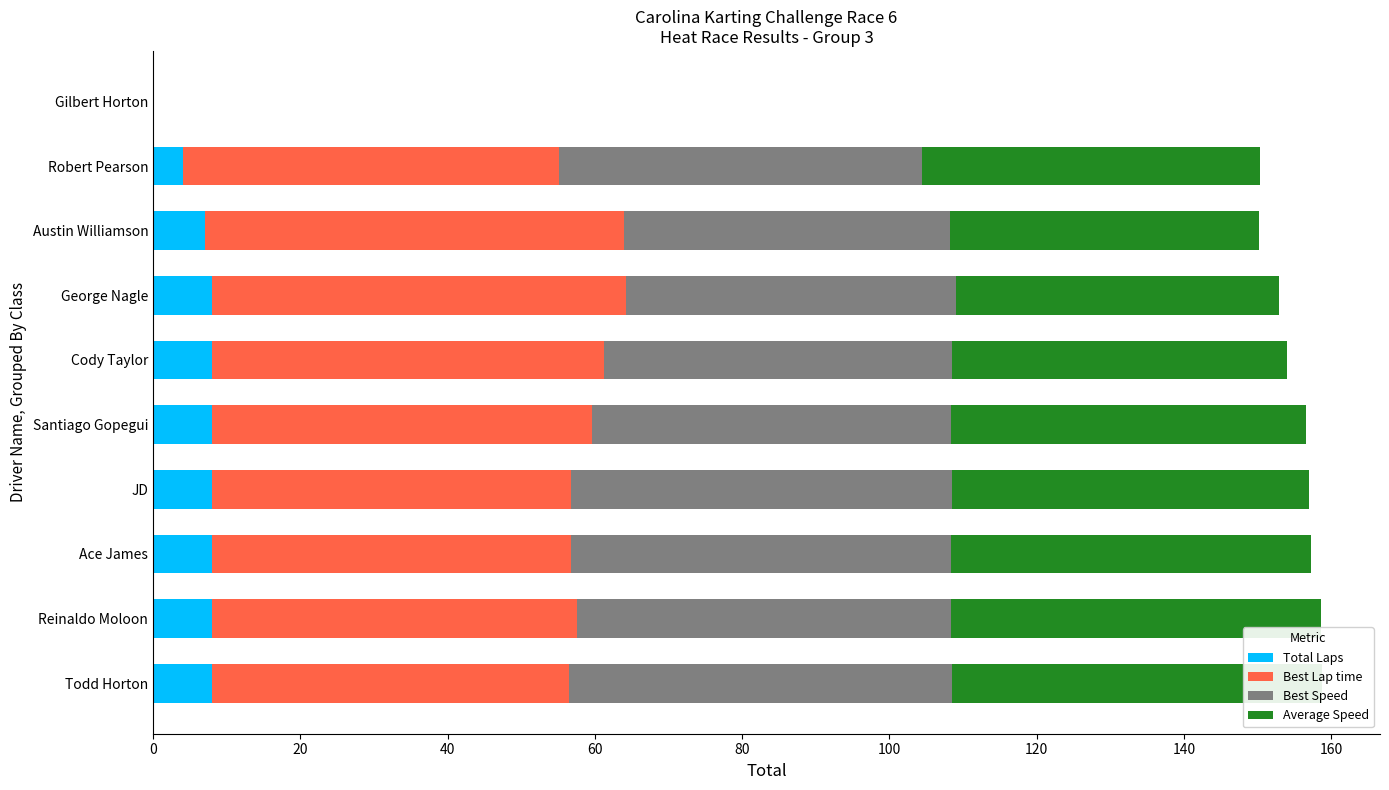

Does the chart contain any negative values?

No